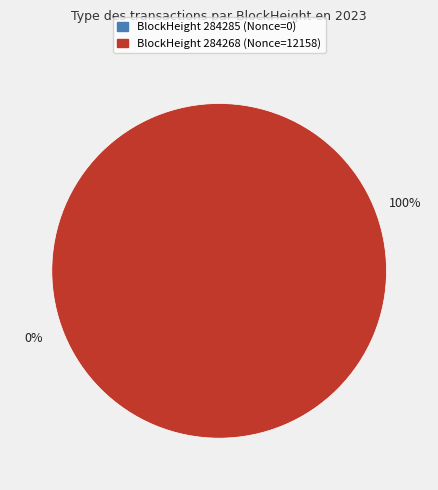

The 284268 slice represents 100% of the pie. True or false?

True